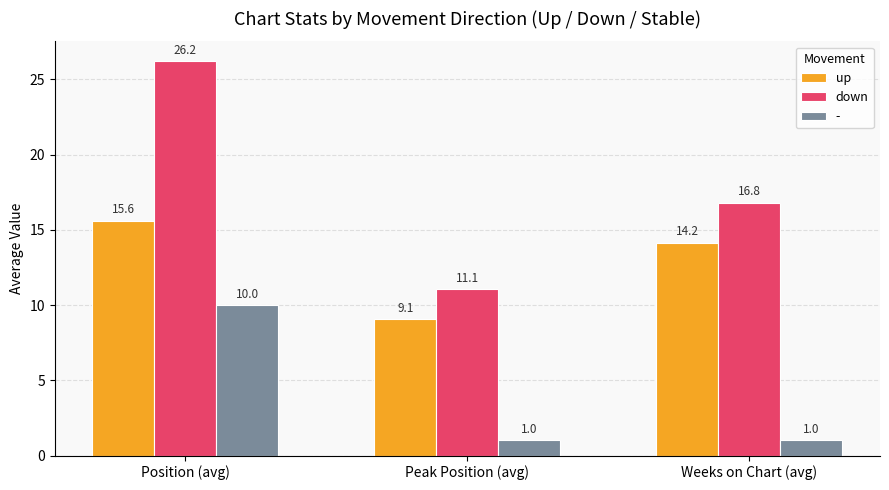

At which label is down closest to 18?

Weeks on Chart (avg)